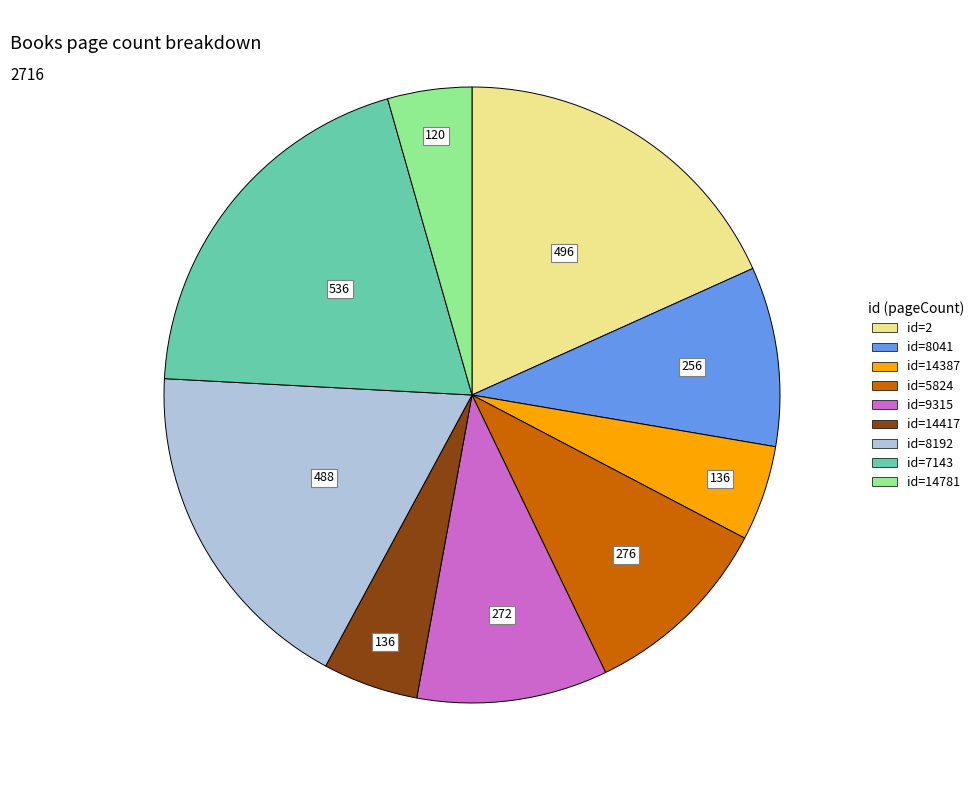

Is there a majority slice in this chart?

No